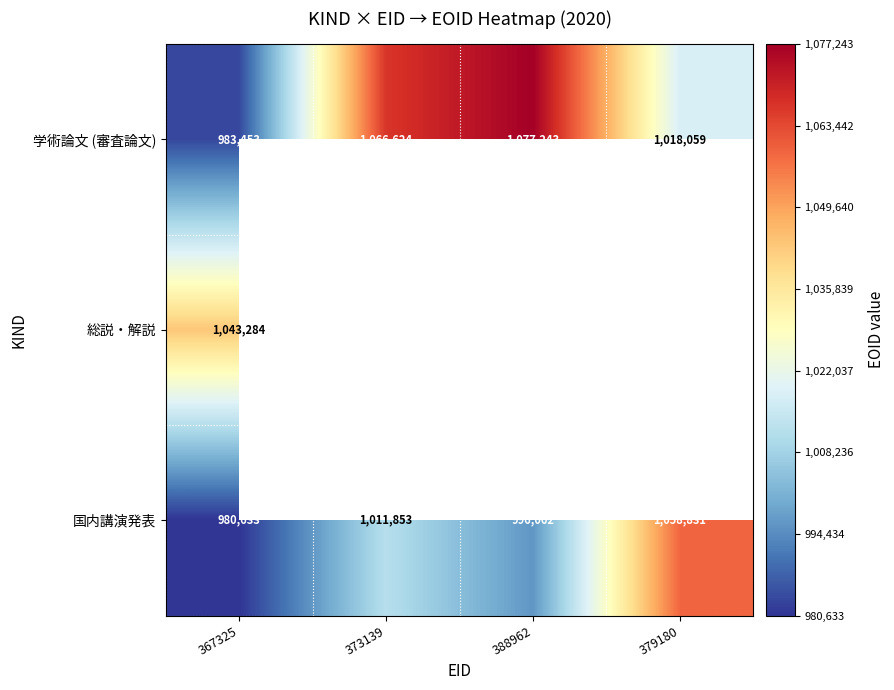

What is the average value of the 国内講演発表 series?

1011845